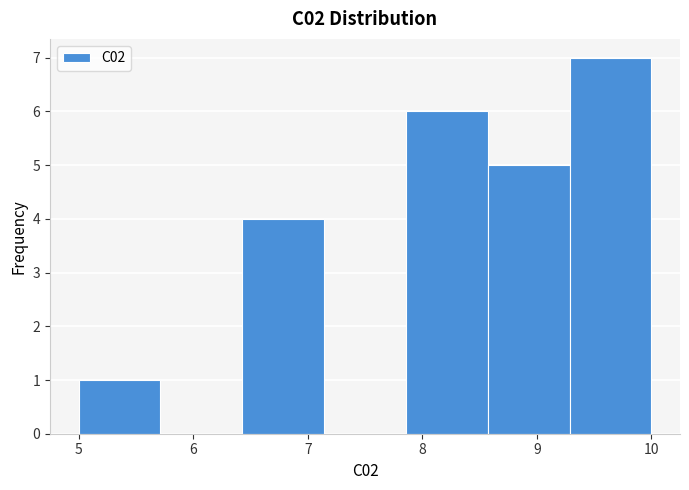

Reading left to right, list every bar in this chart as the range it spans on the x-axis followed by its height. Neither the bar edges nor the heights are printed on the chart, so give them approximately, as read against the axes.

5.0 to 5.7: 1
5.7 to 6.4: 0
6.4 to 7.1: 4
7.1 to 7.9: 0
7.9 to 8.6: 6
8.6 to 9.3: 5
9.3 to 10.0: 7